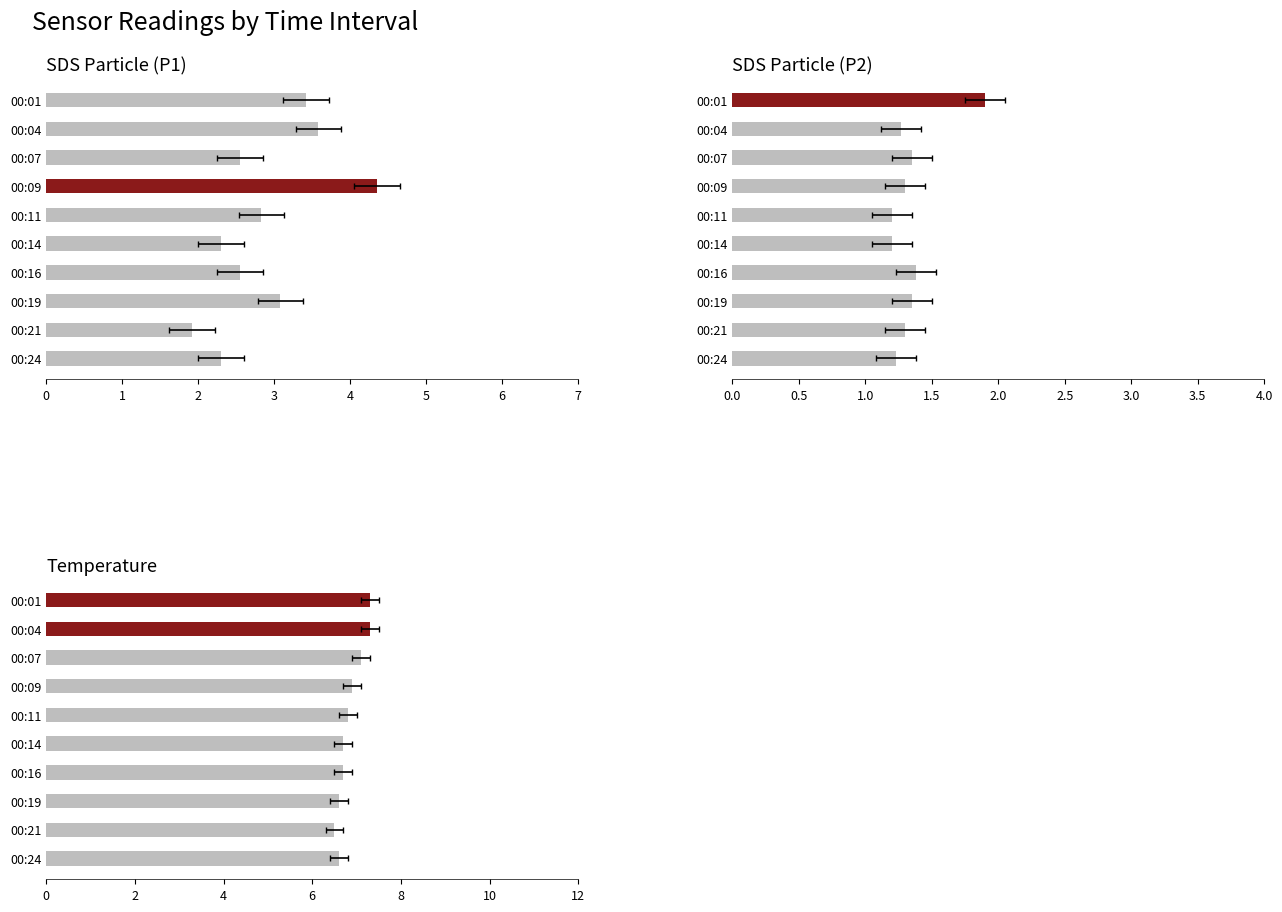

At how many categories does at least one series exceed 3?

10